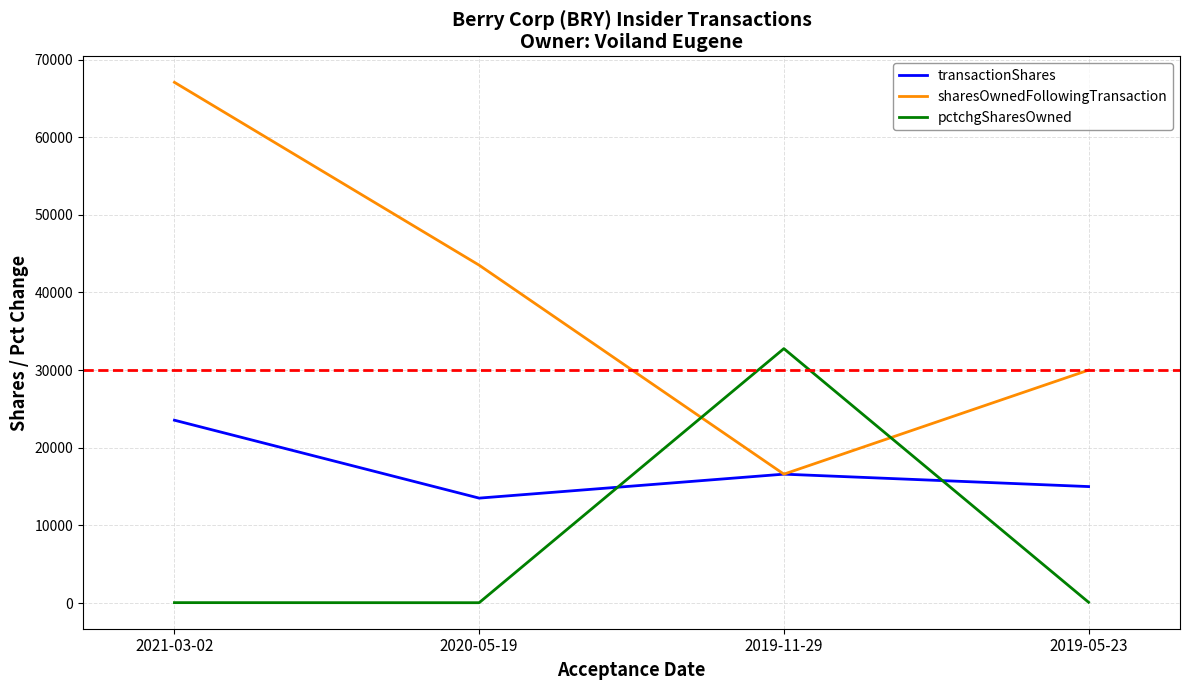

What is the spread (max minus min) of values at 2021-03-02?

67008